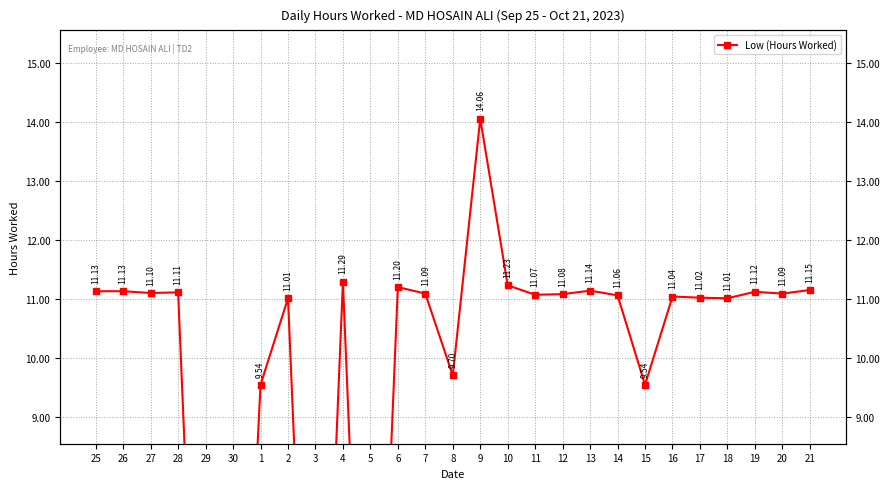

How many positive values are there?

23